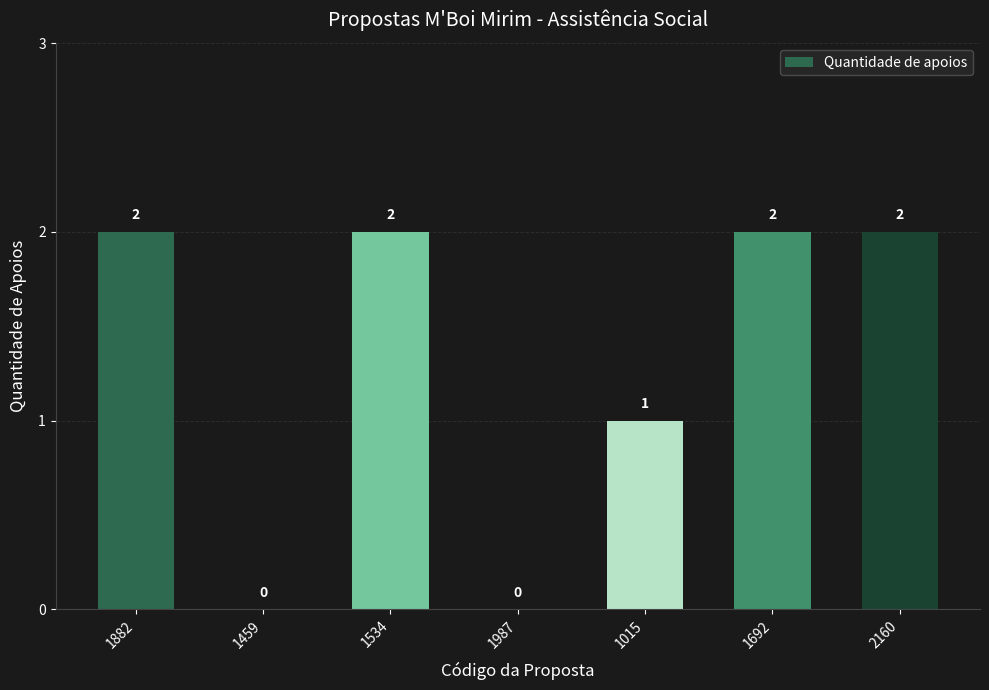

The value at 2160 is 2. True or false?

True